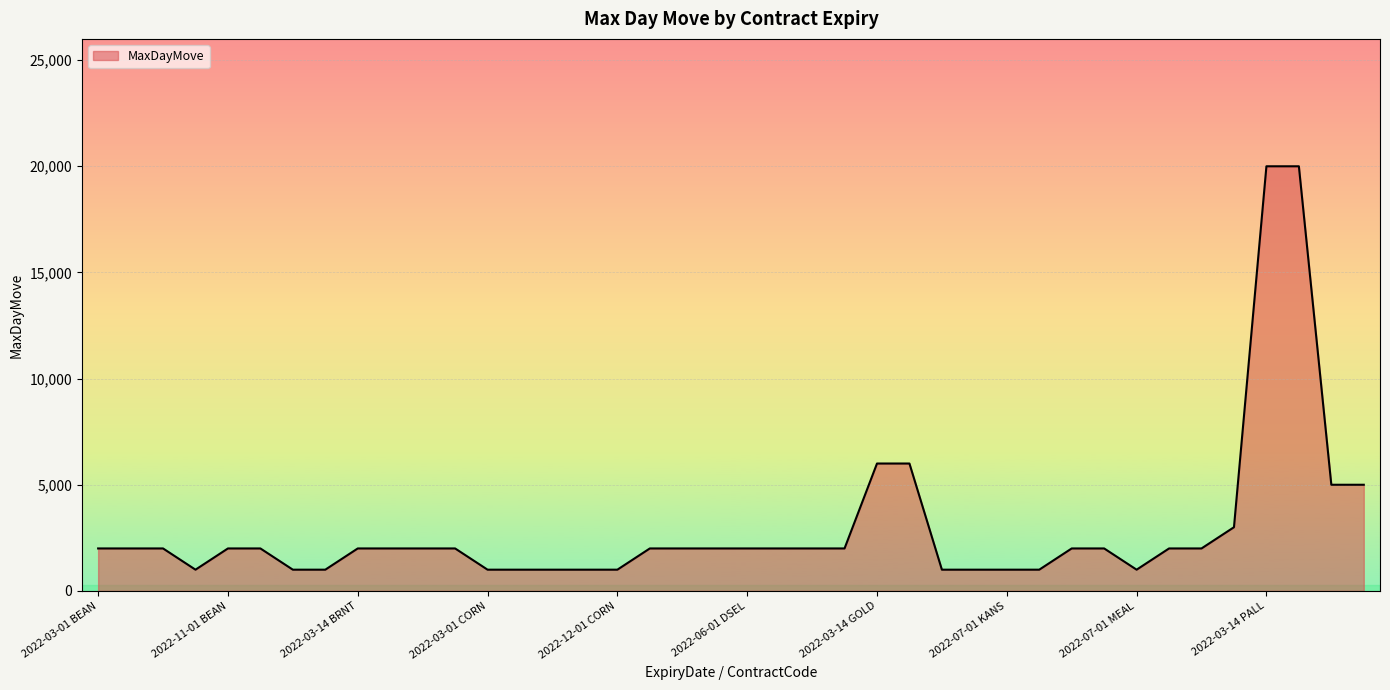

What is the greatest value displayed?

20000